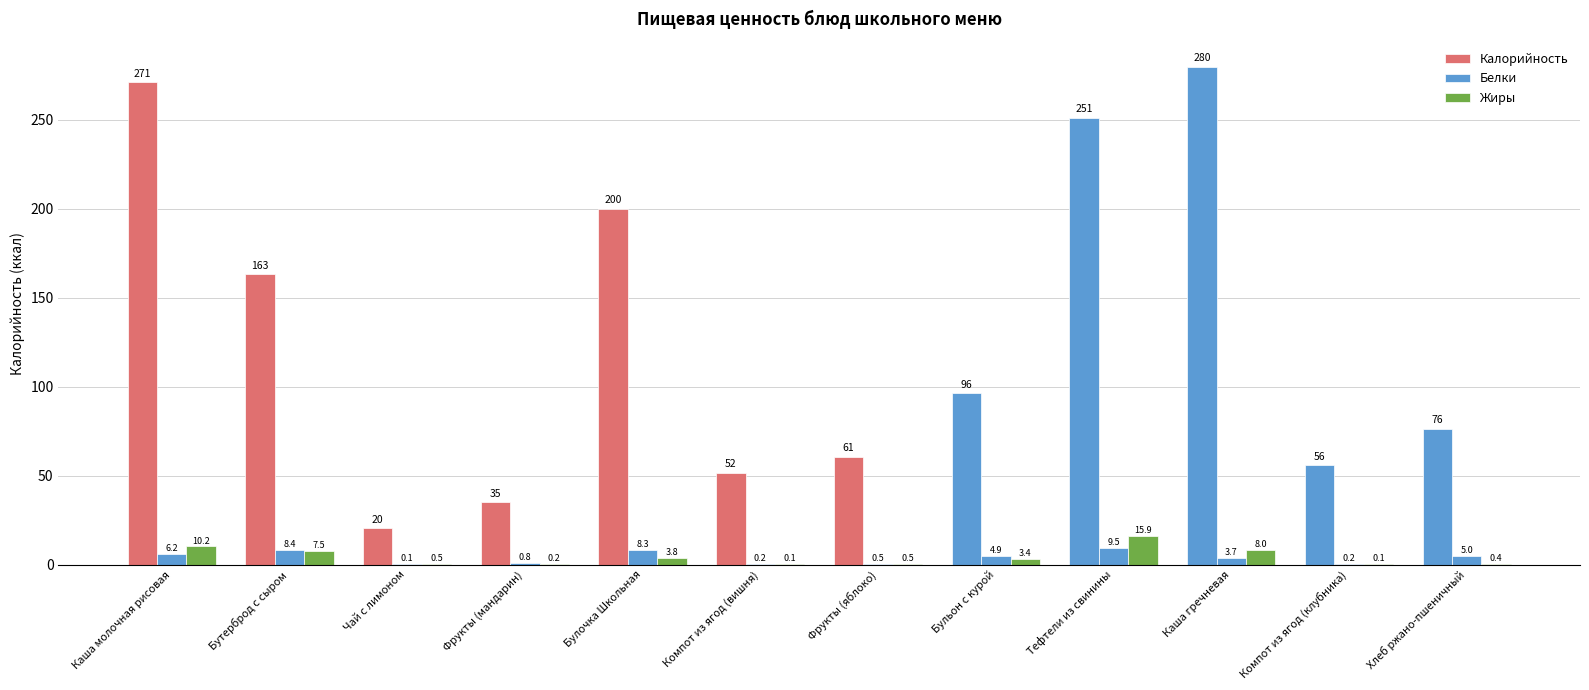

The Жиры series shows 0.5 at Чай с лимоном. True or false?

True